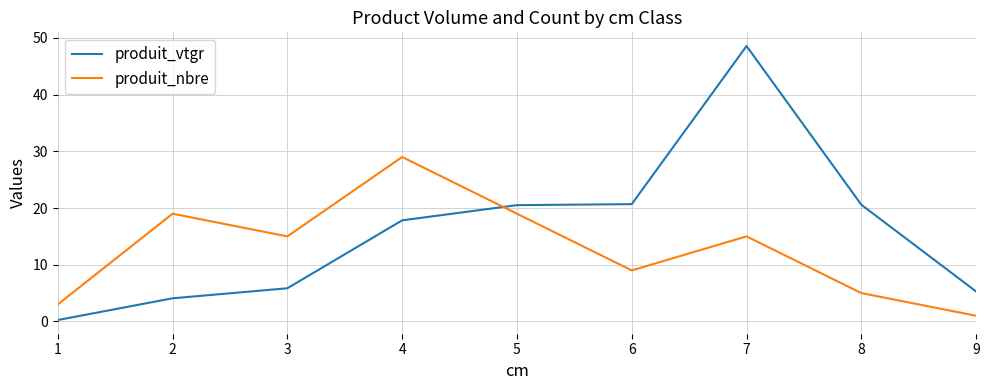

Which series has the largest range (max minus min)?

produit_vtgr